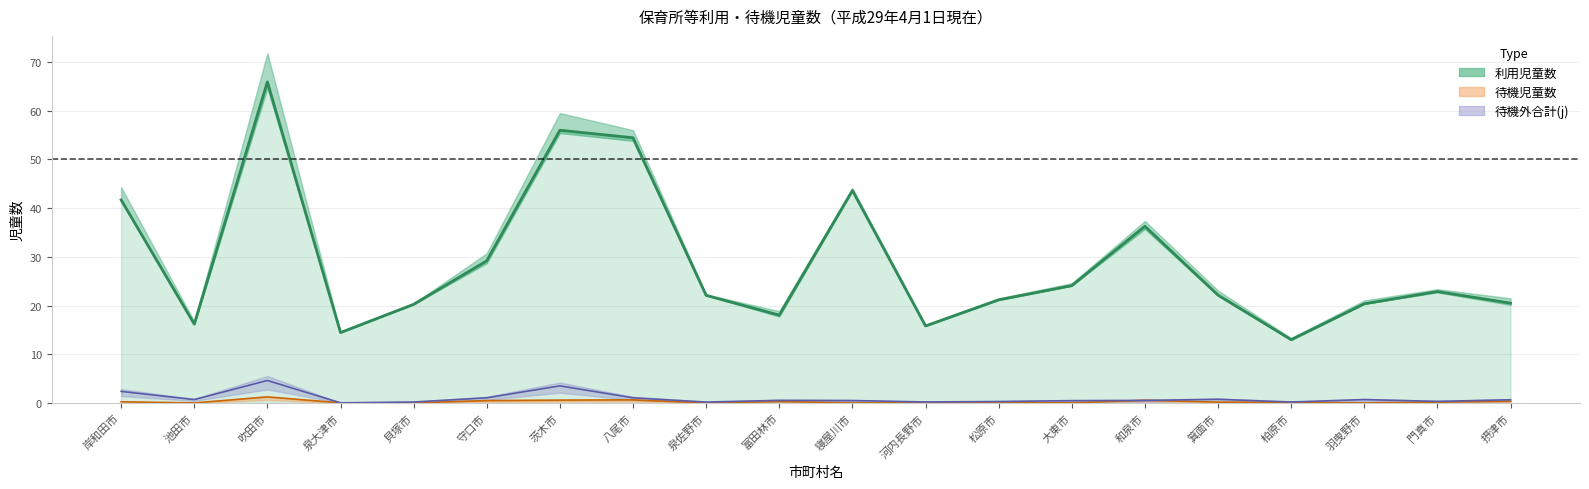

What is the change in value from 泉大津市 to 羽曳野市?

+5.9